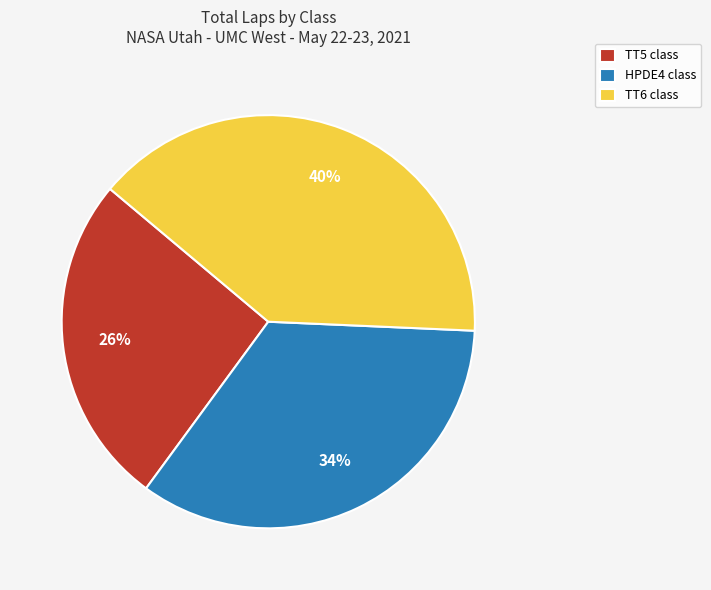

To the nearest percent, what is the average slice percentage?

33%